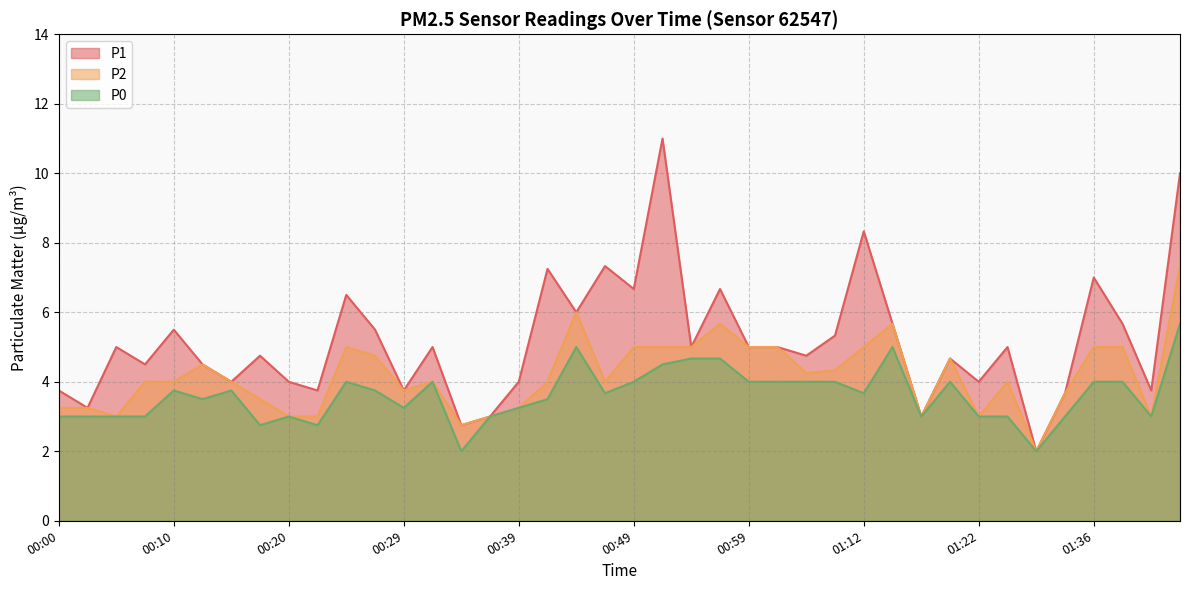

List the labels in order of P2 value, smallest first.

01:31, 00:34, 00:05, 00:20, 00:22, 00:37, 01:17, 01:22, 01:41, 00:00, 00:03, 00:39, 00:17, 01:33, 00:29, 00:08, 00:10, 00:15, 00:32, 00:42, 00:46, 01:28, 01:07, 01:10, 00:12, 01:20, 00:27, 00:25, 00:49, 00:51, 00:54, 00:59, 01:01, 01:12, 01:36, 01:38, 00:56, 01:15, 00:44, 01:43